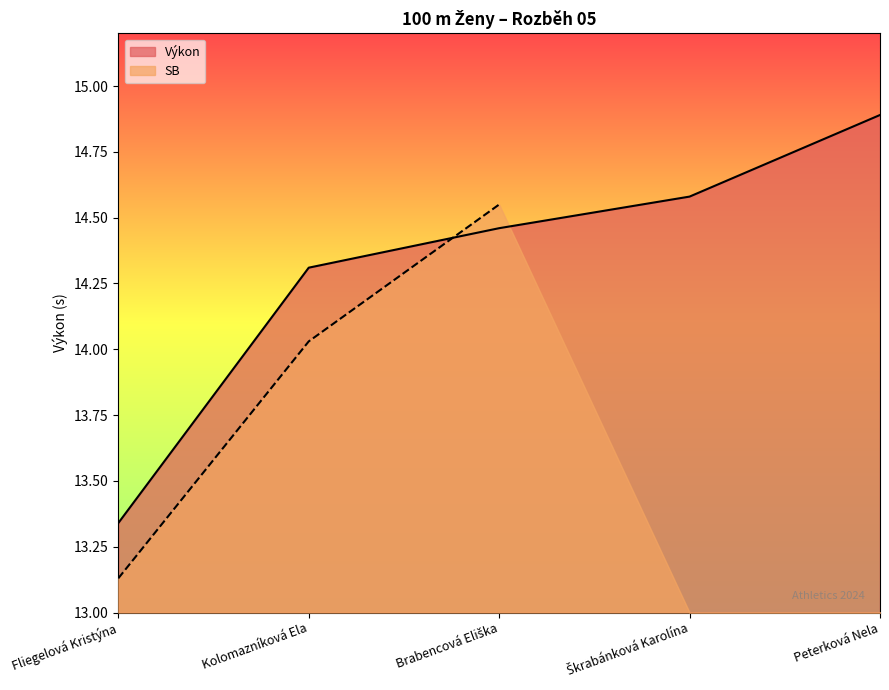

What is the difference between the maximum and minimum values?

1.6